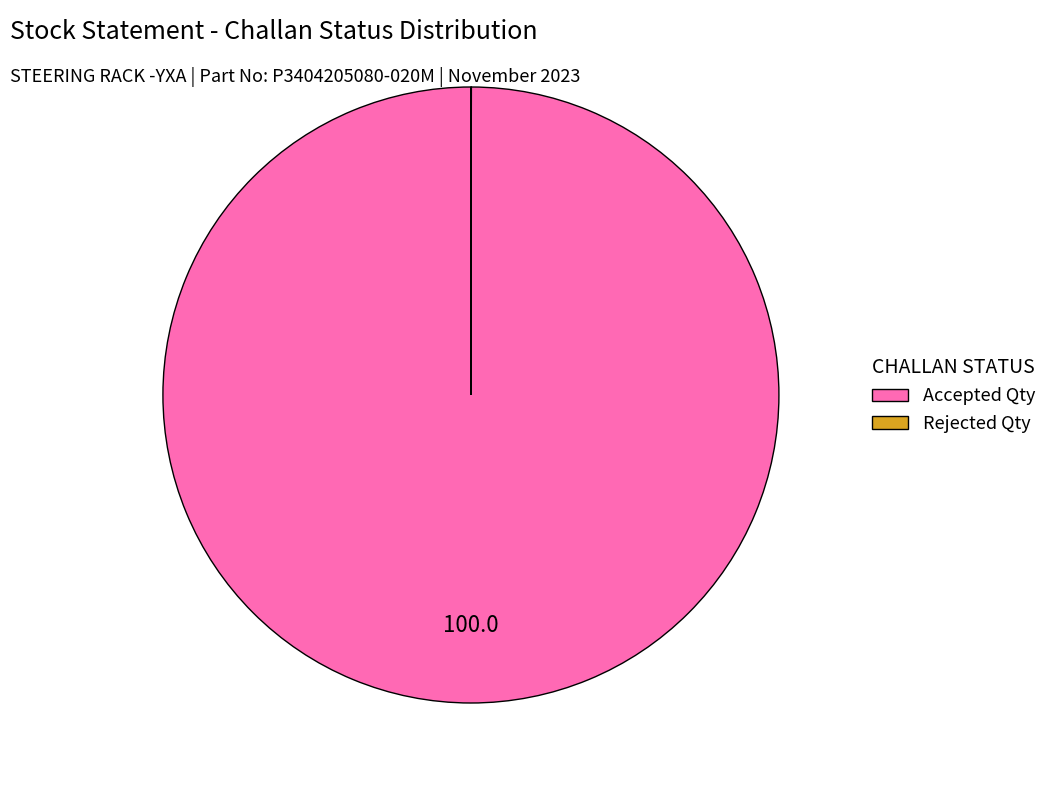

Which slice is the largest?

Accepted Qty